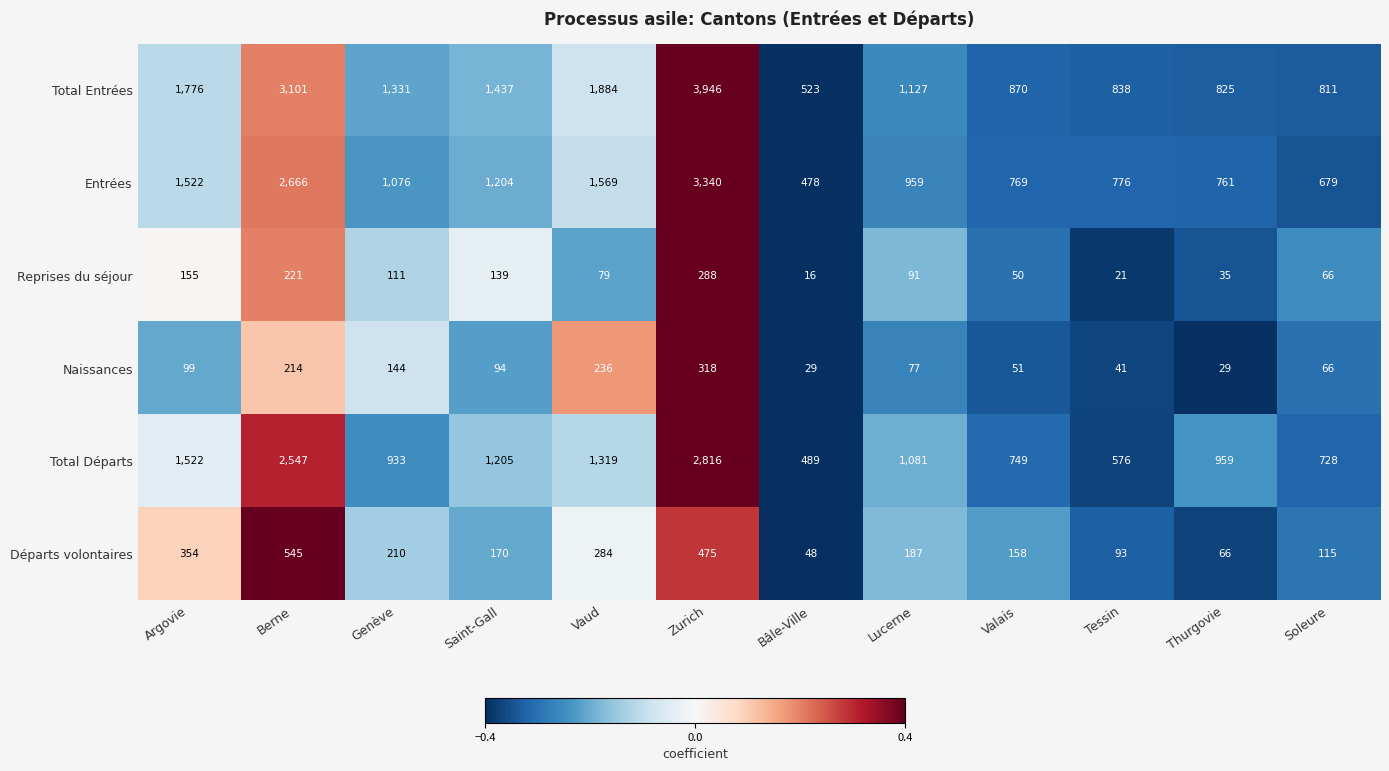

True or false: Entrées has a value of 97 at Bâle-Ville.

False